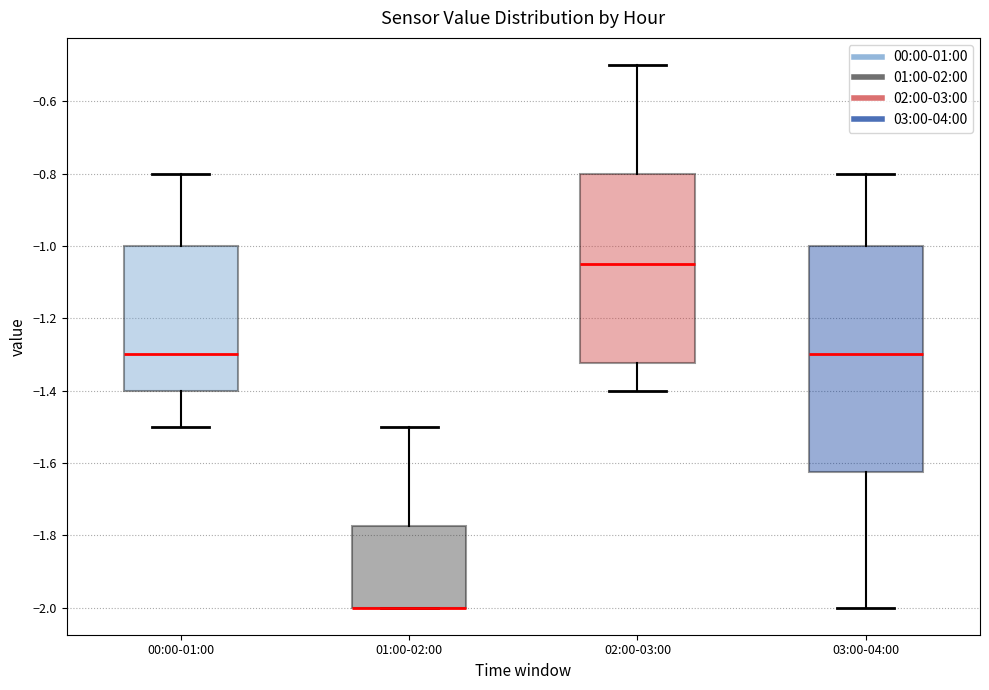

Reading left to right, transcribe this box plot: for each box, give where its median line is, the range the box spans, and where its two whiskers end, as read against the y-axis. The values are not printed on the chart, so give them approximately, as read against the axis.

00:00-01:00: median -1.30, box -1.40 to -1.00, whiskers -1.50 to -0.80
01:00-02:00: median -2.00 (drawn on the box's lower edge), box -2.00 to -1.78, whiskers -2.00 to -1.50
02:00-03:00: median -1.04, box -1.32 to -0.80, whiskers -1.40 to -0.50
03:00-04:00: median -1.30, box -1.62 to -1.00, whiskers -2.00 to -0.80